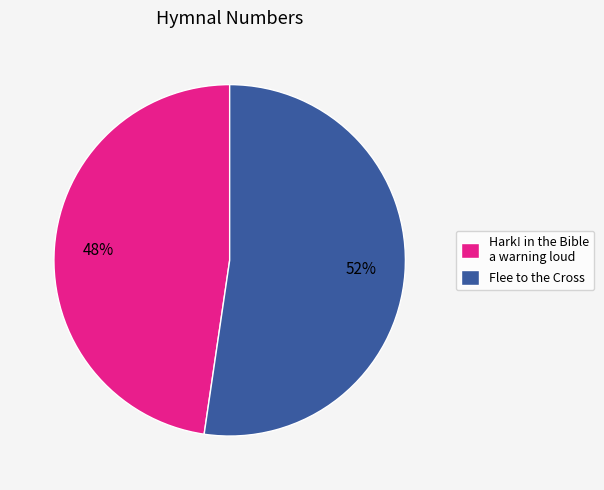

Do Flee to the Cross and Hark! in the Bible a warning loud together represent more than half of the pie?

Yes